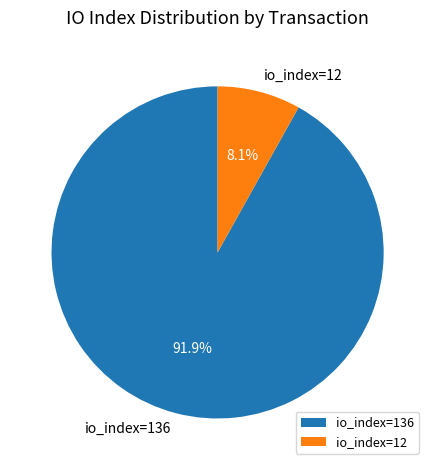

Which slice is the largest?

io_index=136